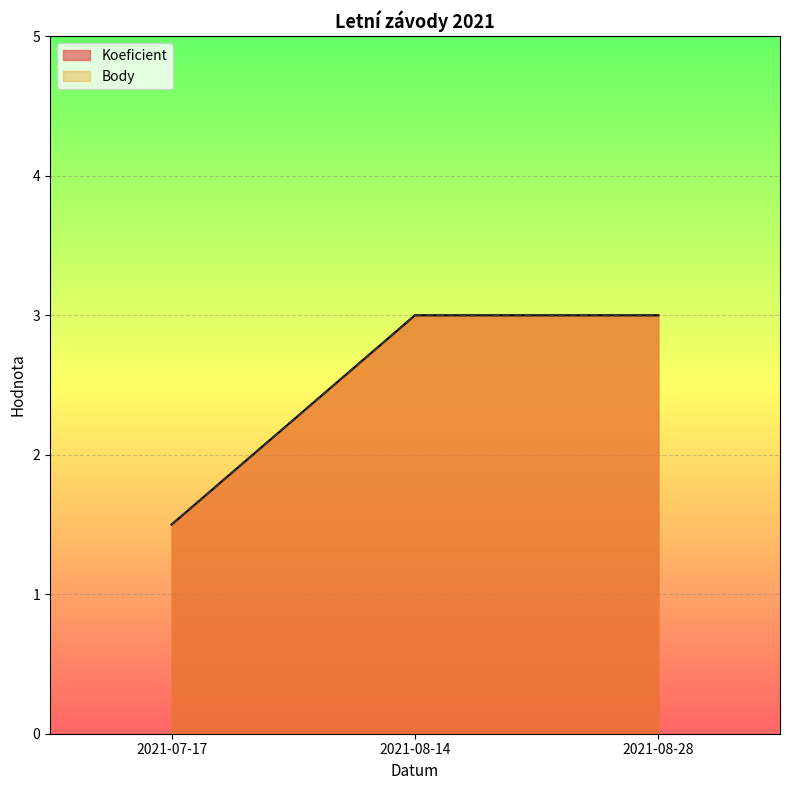

How many lines are shown in the chart?

2